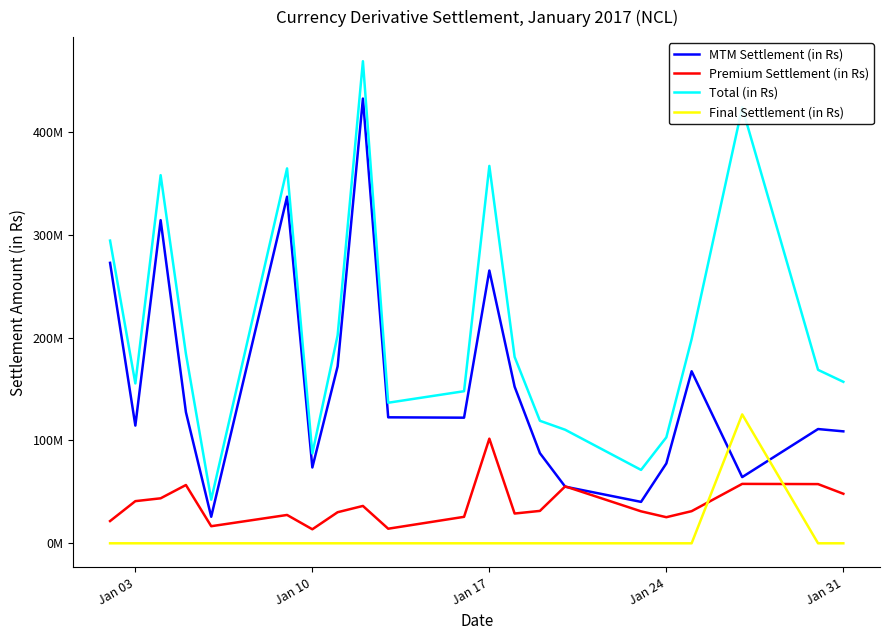

How many interior local valleys does the Premium Settlement (in Rs) series have?

5